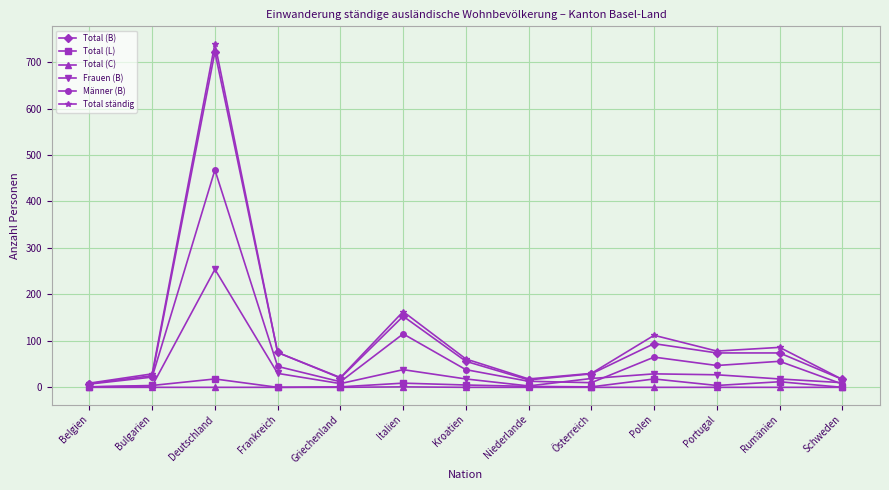

Between Griechenland and Polen, which series saw the biggest shift?

Total ständig